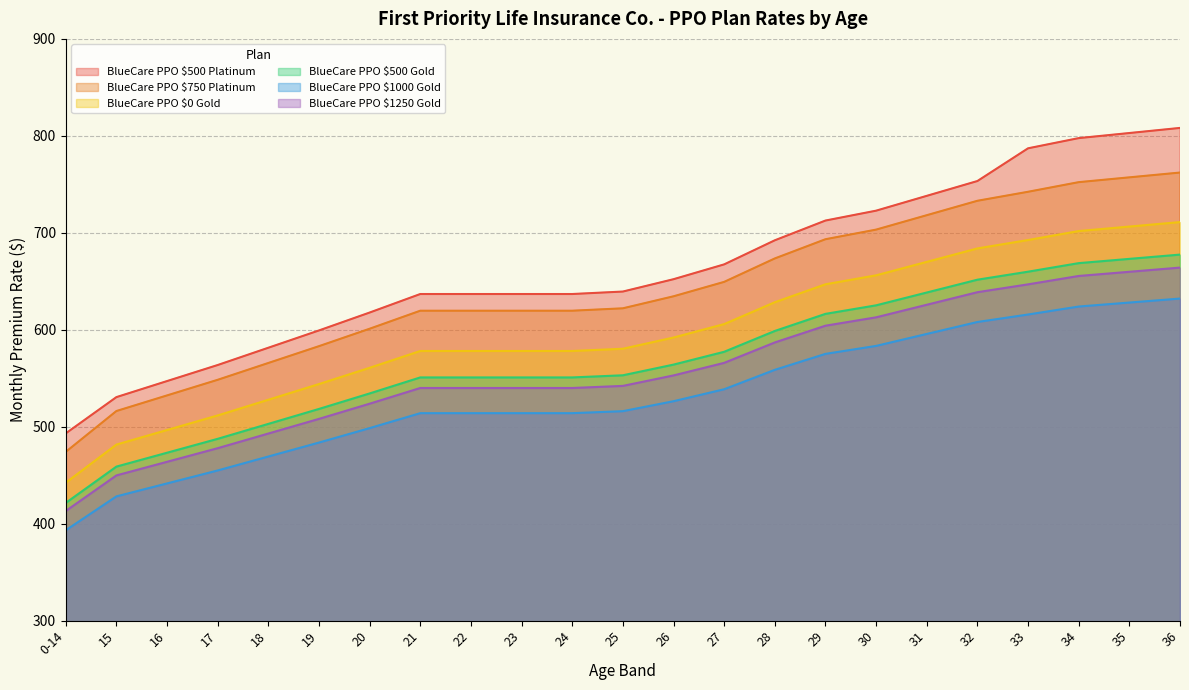

What is the average value of the BlueCare PPO $500 Platinum series?

663.2